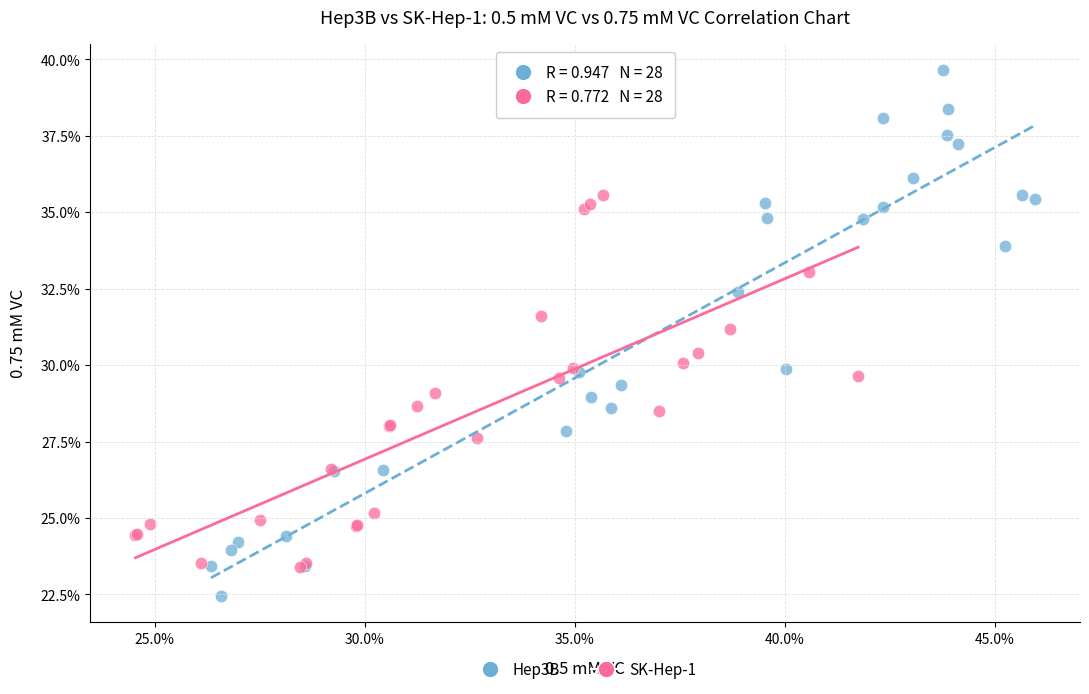

Which series has the widest spread of Y values?

Hep3B